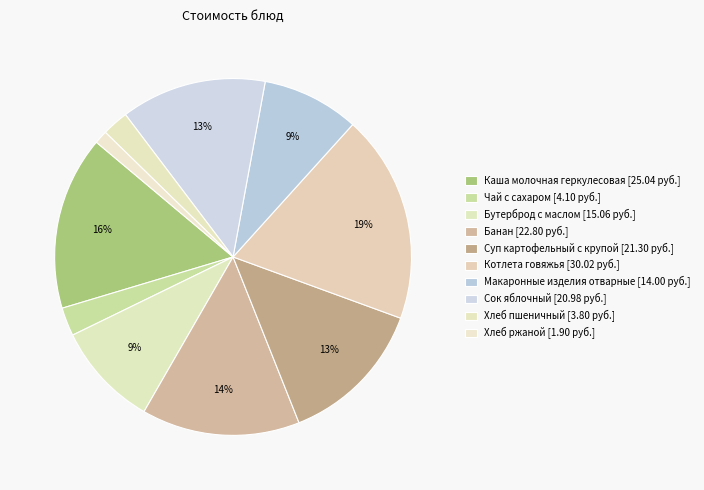

Rank the categories by value from highest to lowest.

Котлета говяжья, Каша молочная геркулесовая, Банан, Суп картофельный с крупой, Сок яблочный, Бутерброд с маслом, Макаронные изделия отварные, Чай с сахаром, Хлеб пшеничный, Хлеб ржаной